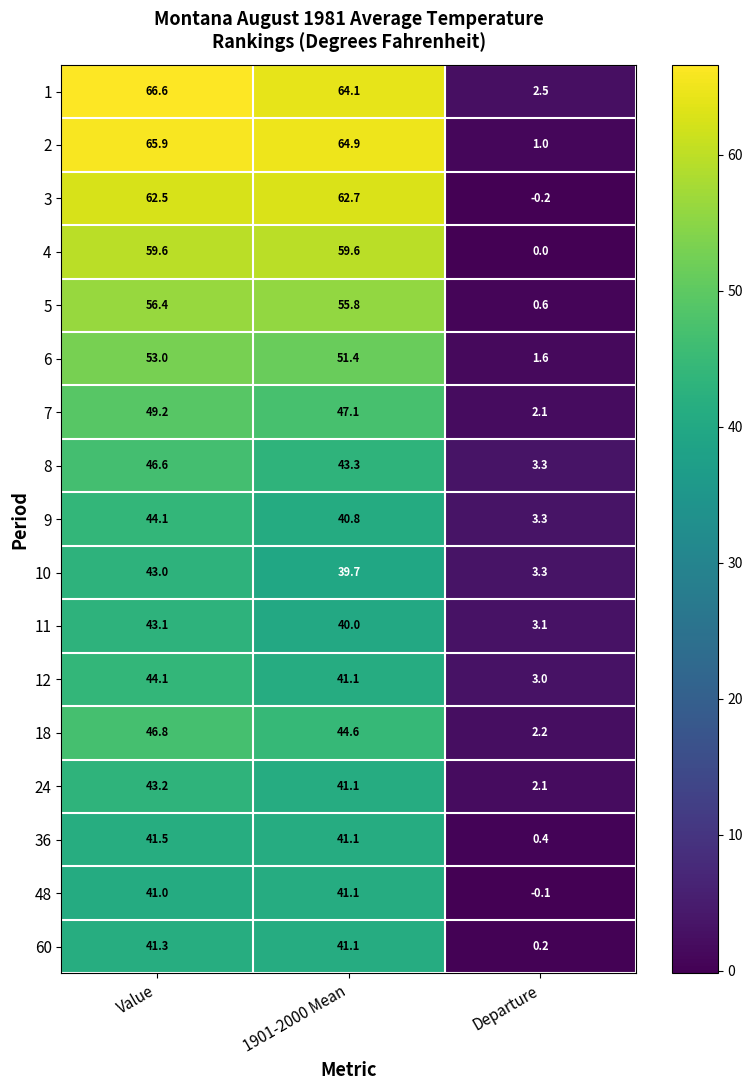

At which label does 2 first exceed 64?

Value